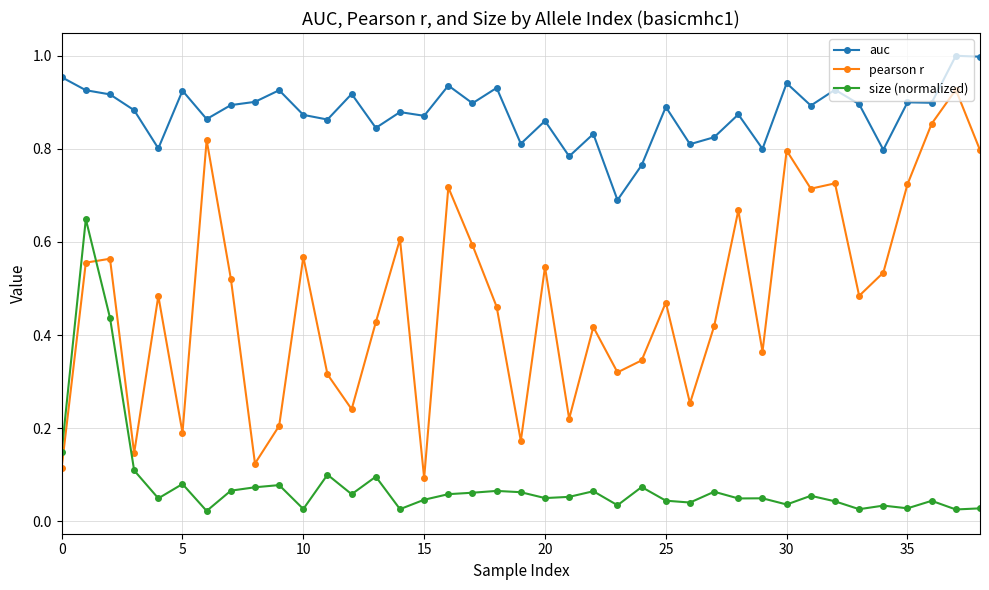

What is the sum of all size (normalized) values?

3.1